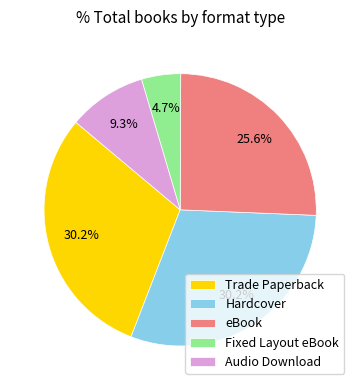

Which category has the smallest portion of the pie?

Fixed Layout eBook